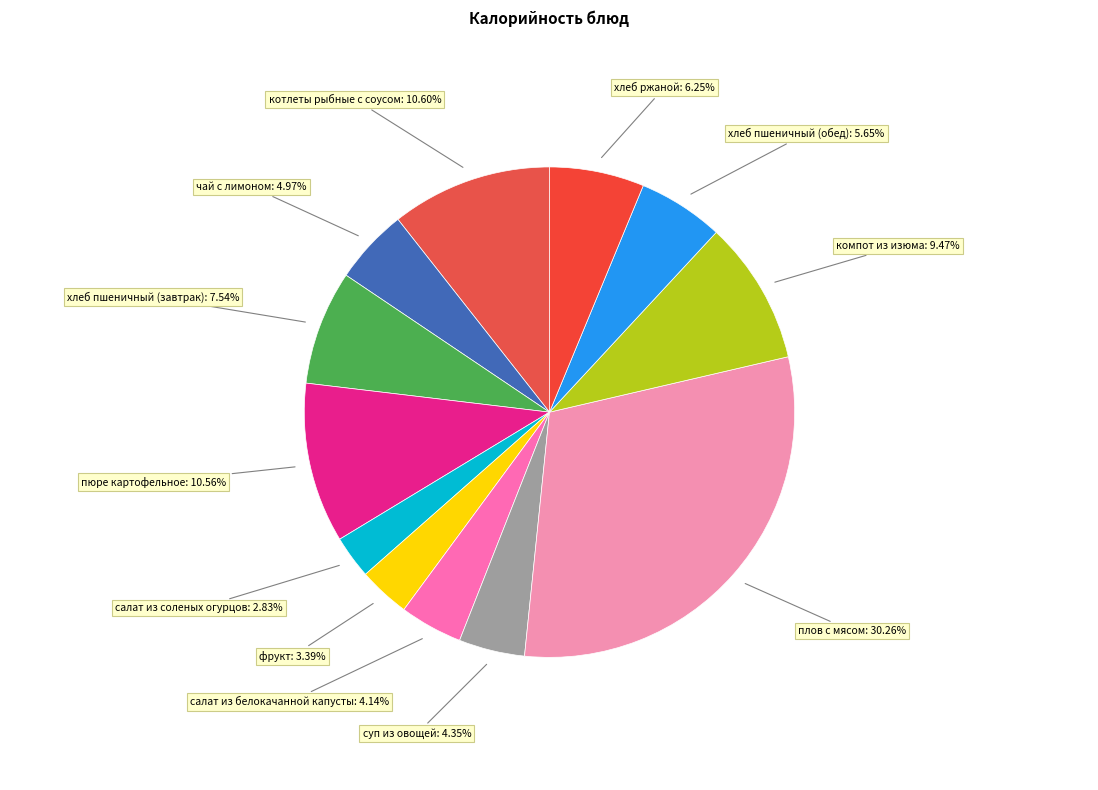

What percentage is the плов с мясом slice, to the nearest percent?

30%